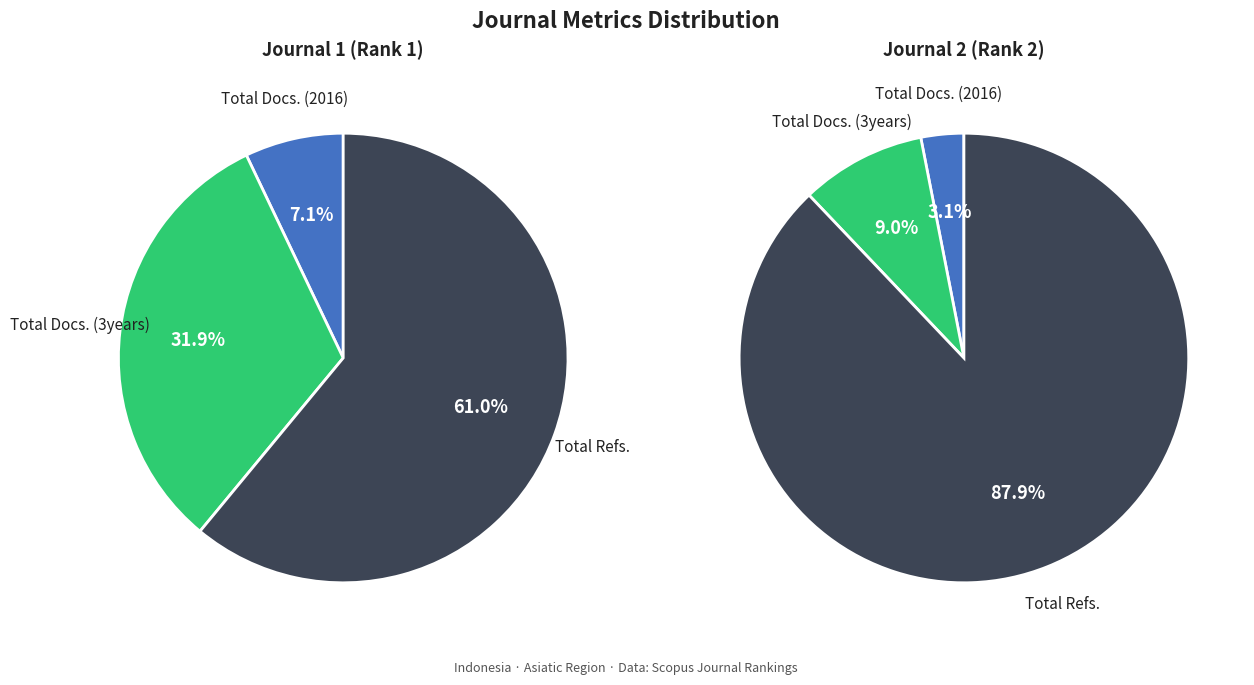

The International Journal of Power Electronics slice represents 36% of the pie. True or false?

False